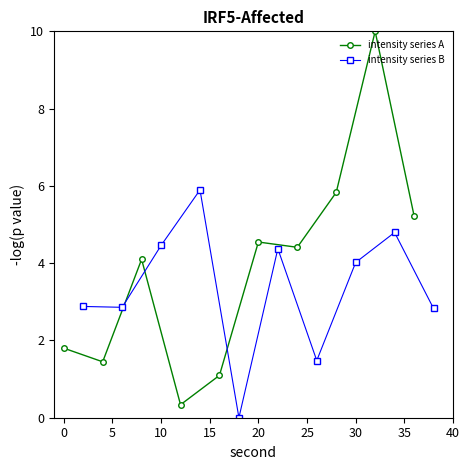

Which series has the widest spread of values?

intensity series A